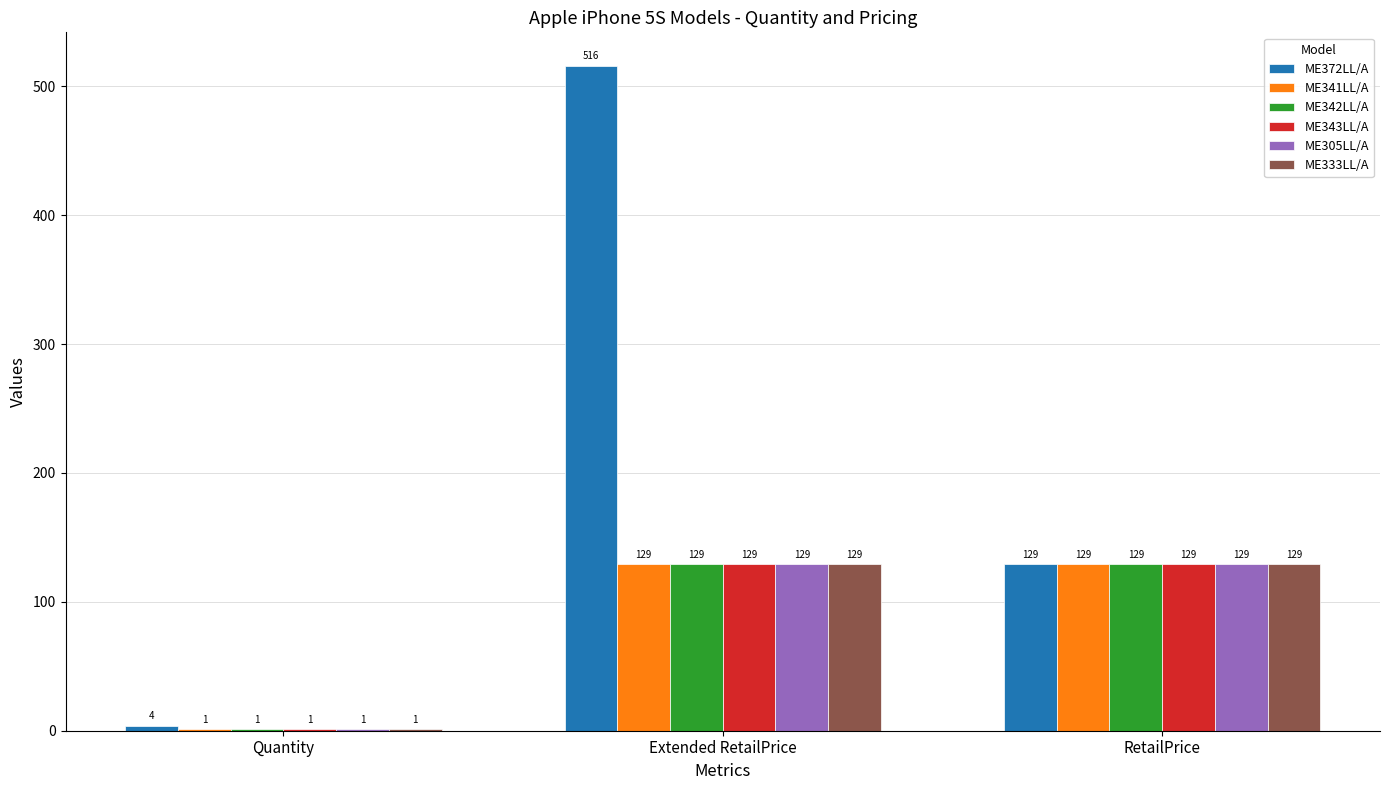

Reading left to right, what are all the values shown in this chart?

ME372LL/A: 4	516	129
ME341LL/A: 1	129	129
ME342LL/A: 1	129	129
ME343LL/A: 1	129	129
ME305LL/A: 1	129	129
ME333LL/A: 1	129	129